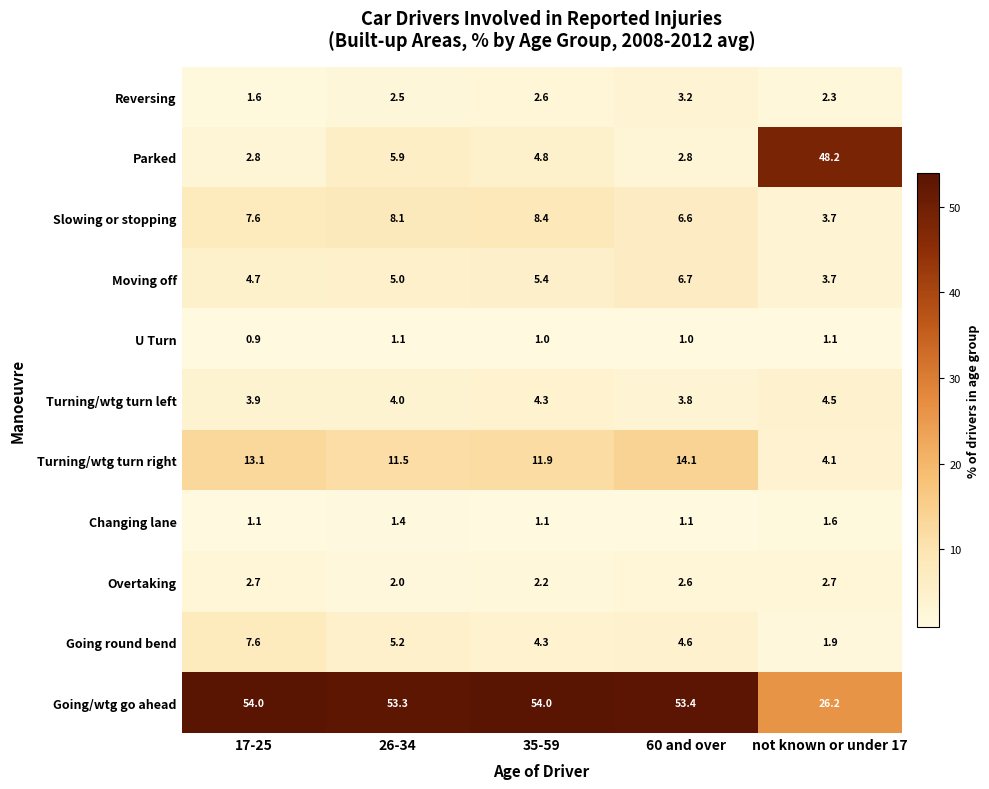

Is it true that Slowing or stopping equals 13.1 at 17-25?

False